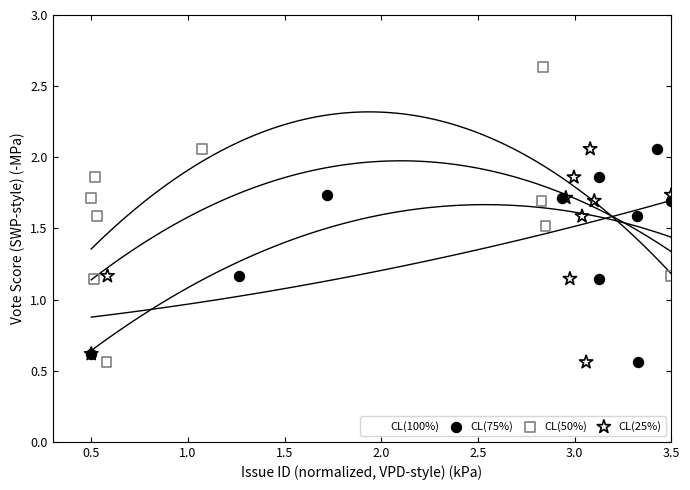

Which series reaches the maximum Y coordinate?

CL(50%)